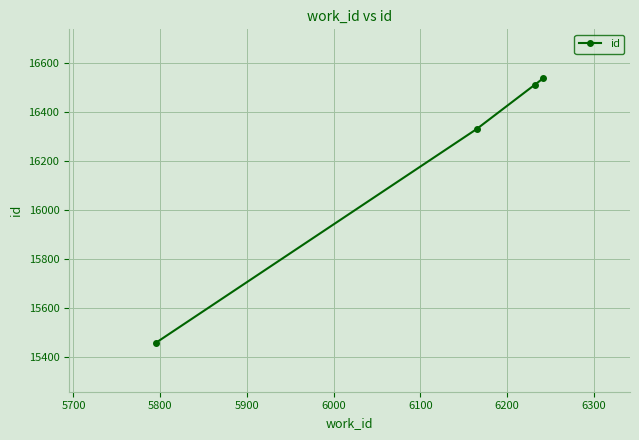

What is the greatest value displayed?

16539